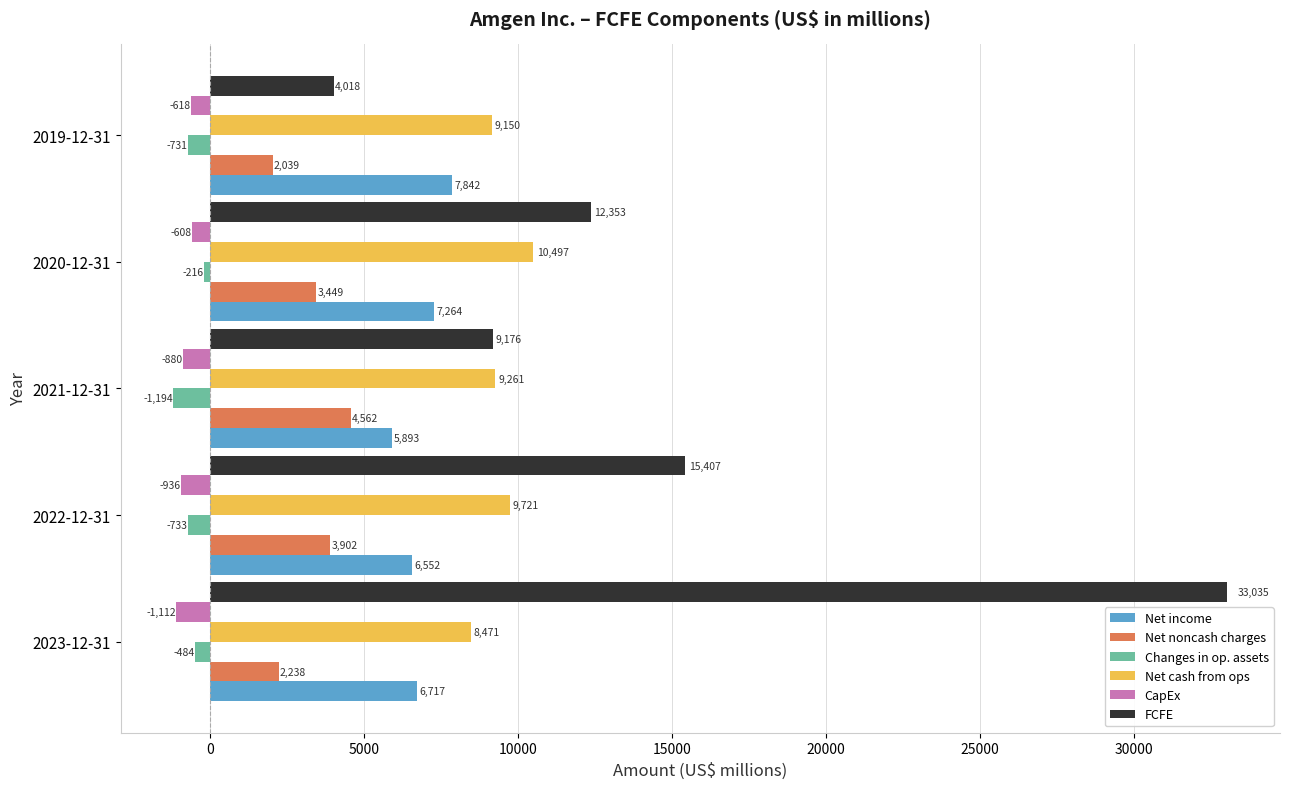

Which series has the largest total across all categories?

FCFE